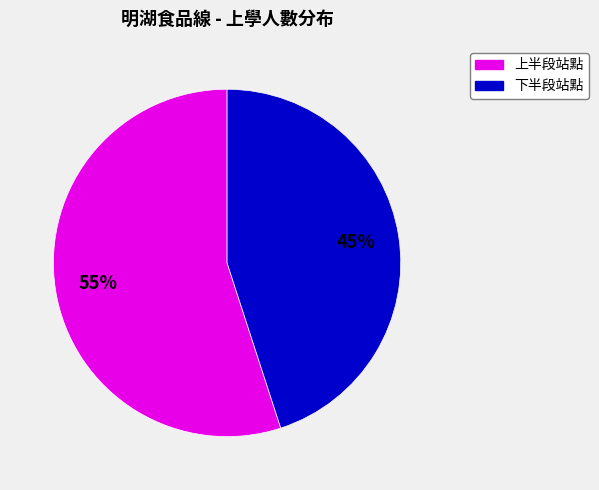

What percentage is the 上半段站點 slice, to the nearest percent?

55%